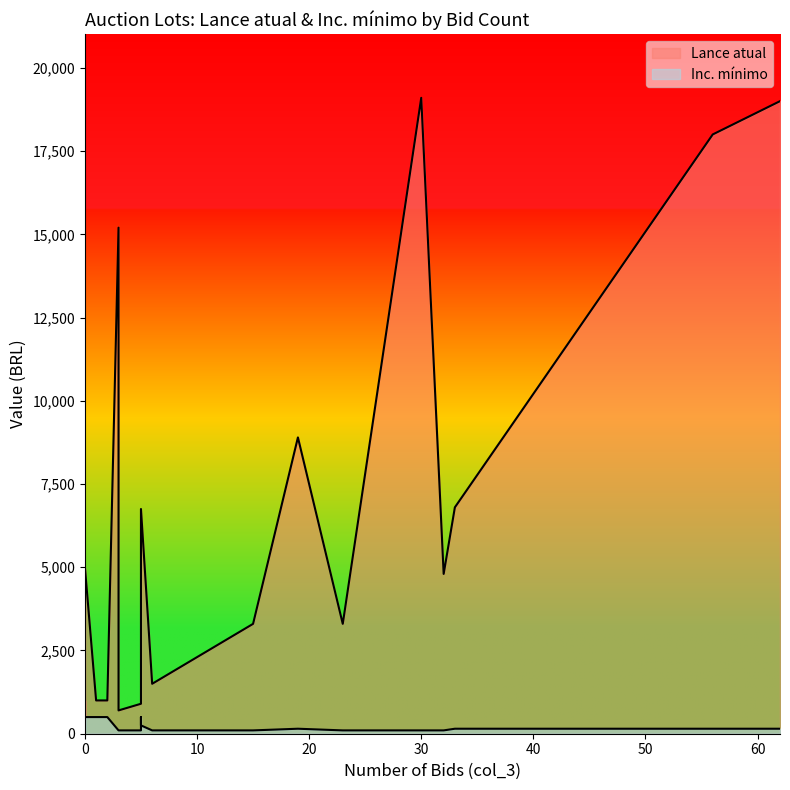

How many lines are shown in the chart?

2